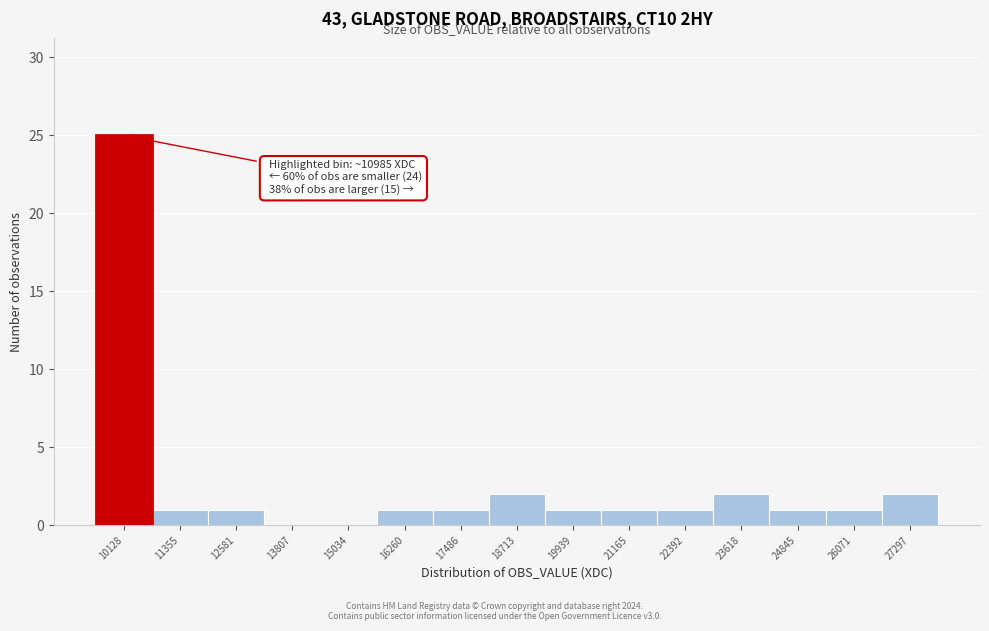

Reading left to right, what are all the values shown in this chart?

10128=25	11355=1	12581=1	13807=0	15034=0	16260=1	17486=1	18713=2	19939=1	21165=1	22392=1	23618=2	24845=1	26071=1	27297=2